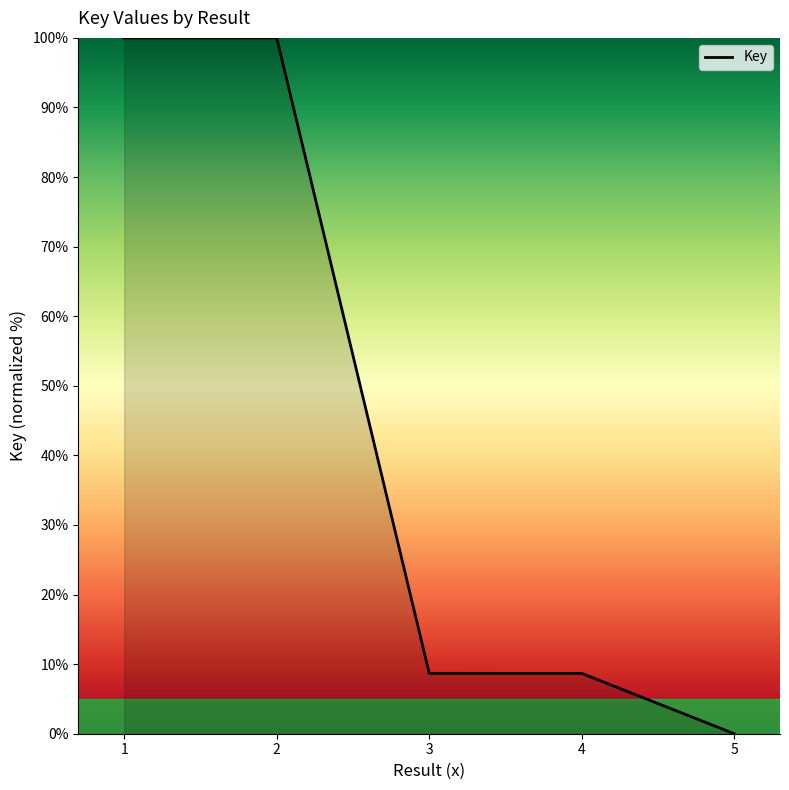

At which category does the data reach its first local peak?

2